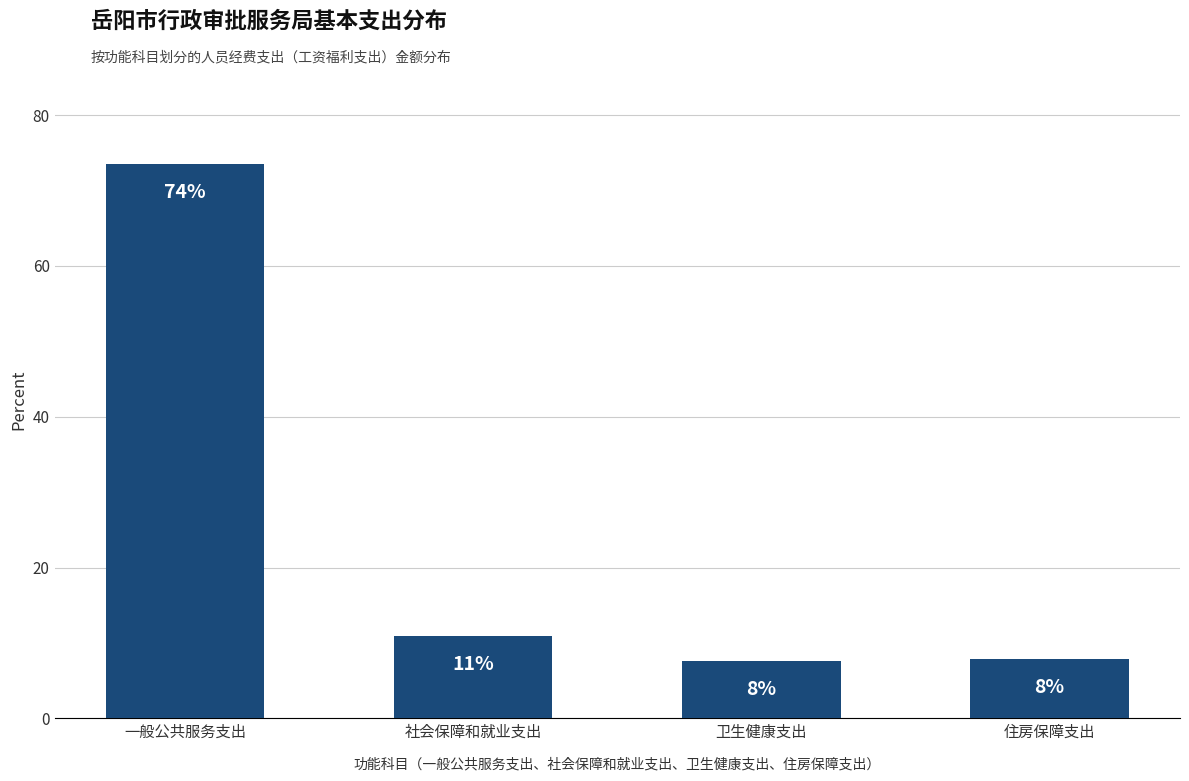

List the labels in order of value, smallest first.

卫生健康支出, 住房保障支出, 社会保障和就业支出, 一般公共服务支出